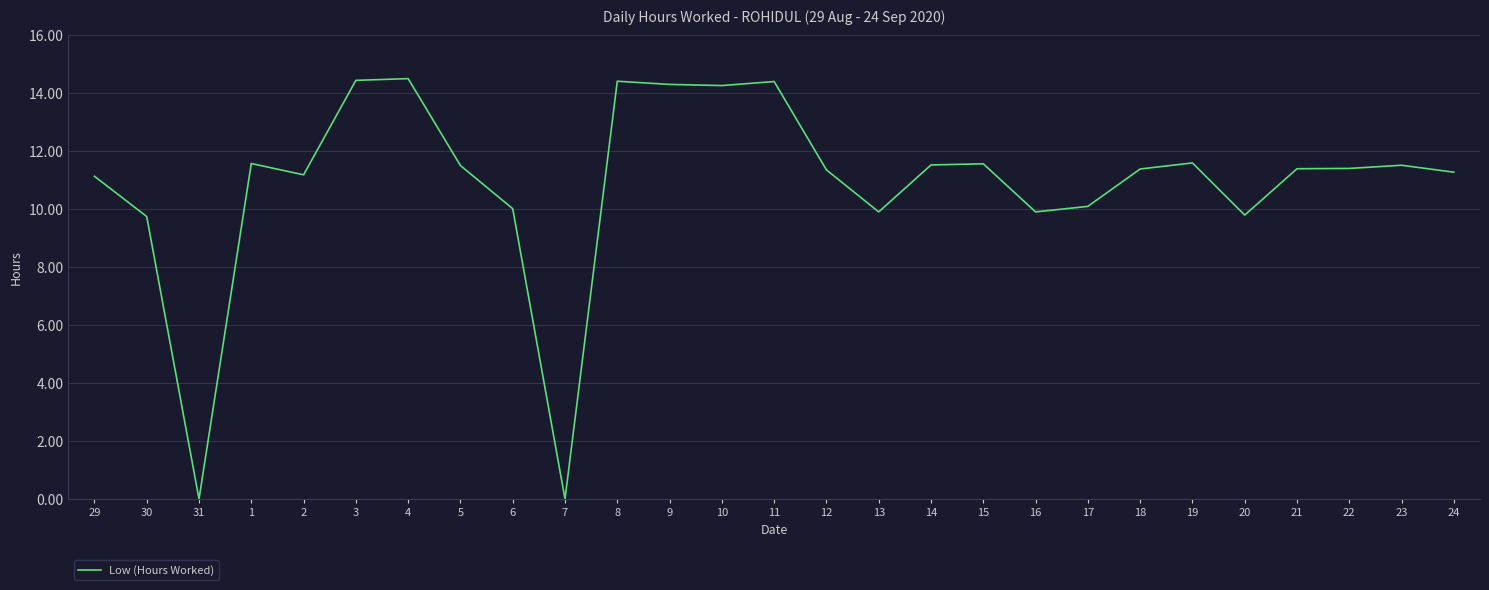

What is the change in value from 9 to 20?

-4.5